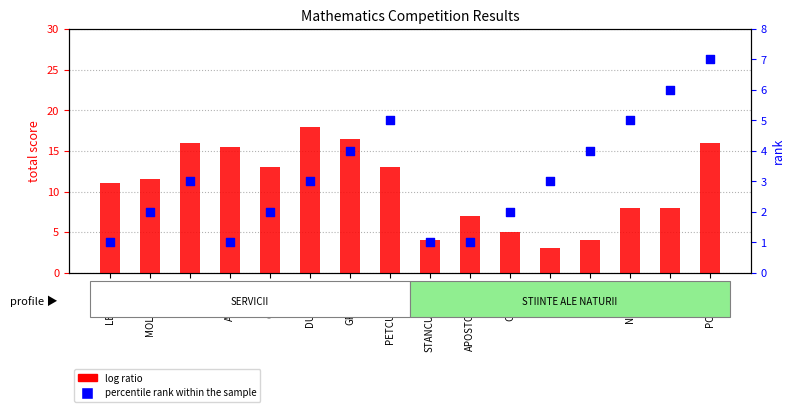

Which series has the largest total across all categories?

log ratio